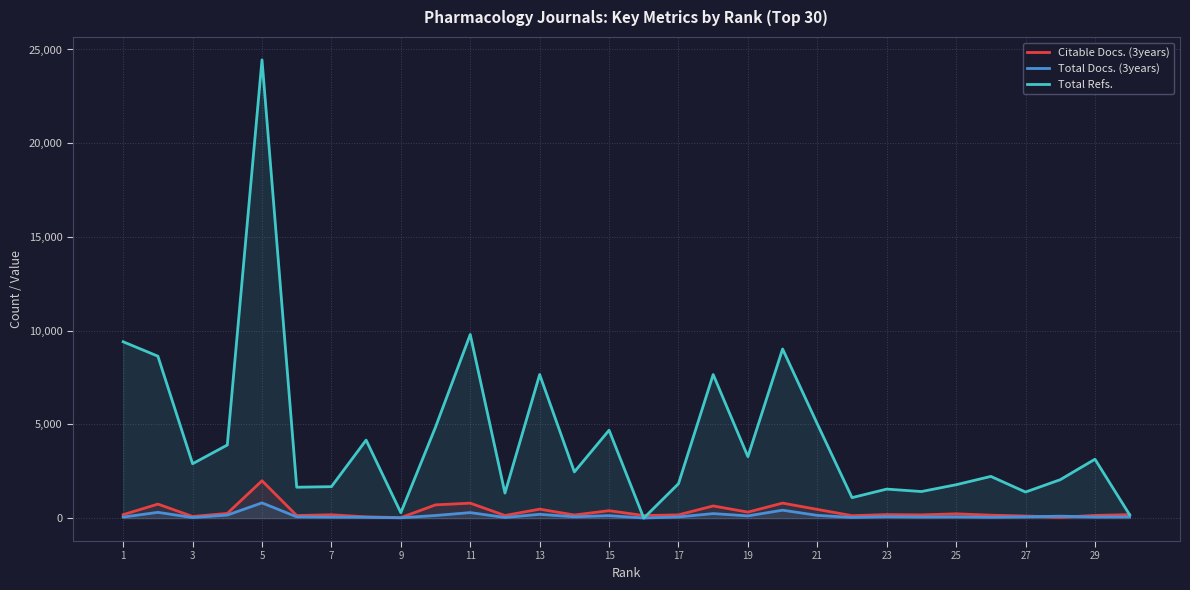

Is it true that Total Docs. (3years) equals 79 at 23?

True